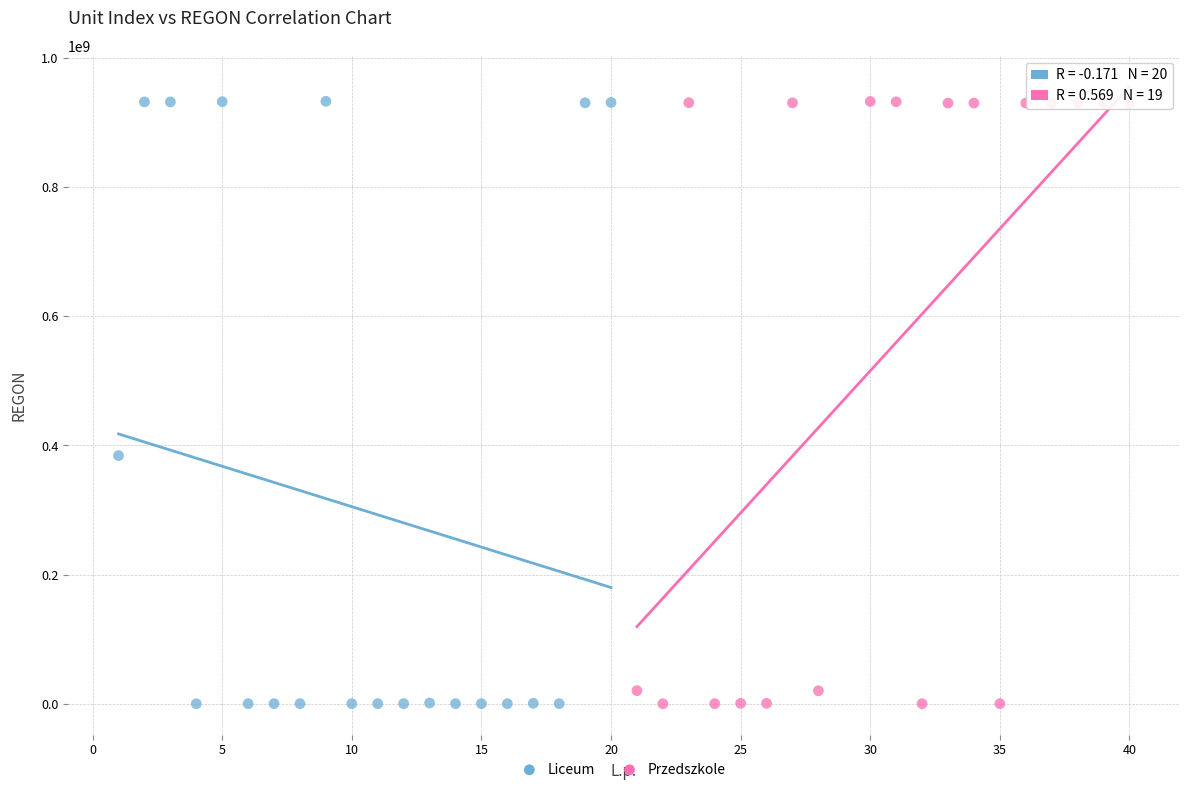

What are all the series names shown in the legend?

Liceum, Przedszkole